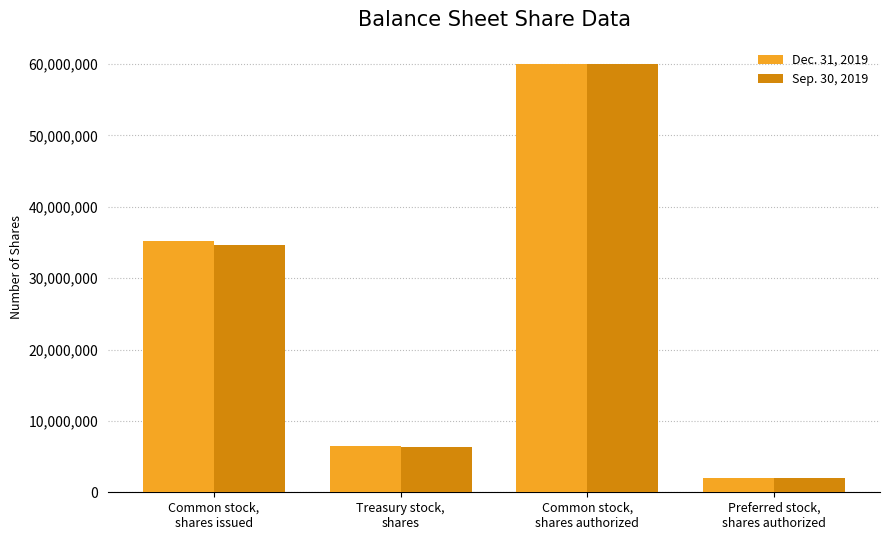

What is the difference between the maximum and minimum values in the Dec. 31, 2019 series?

58000000